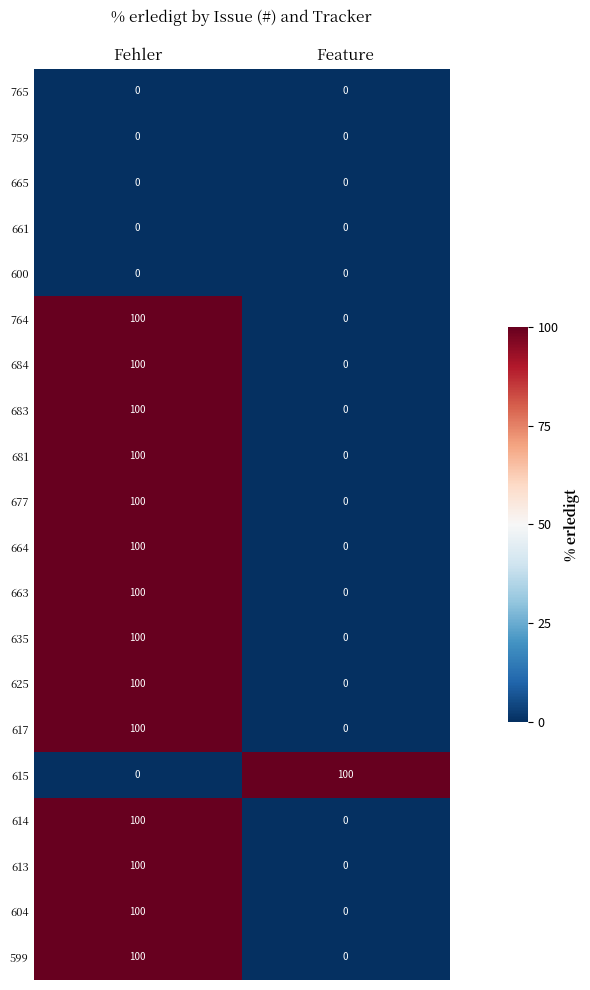

What is the approximate value of 617 at Fehler, to the nearest 5?

100